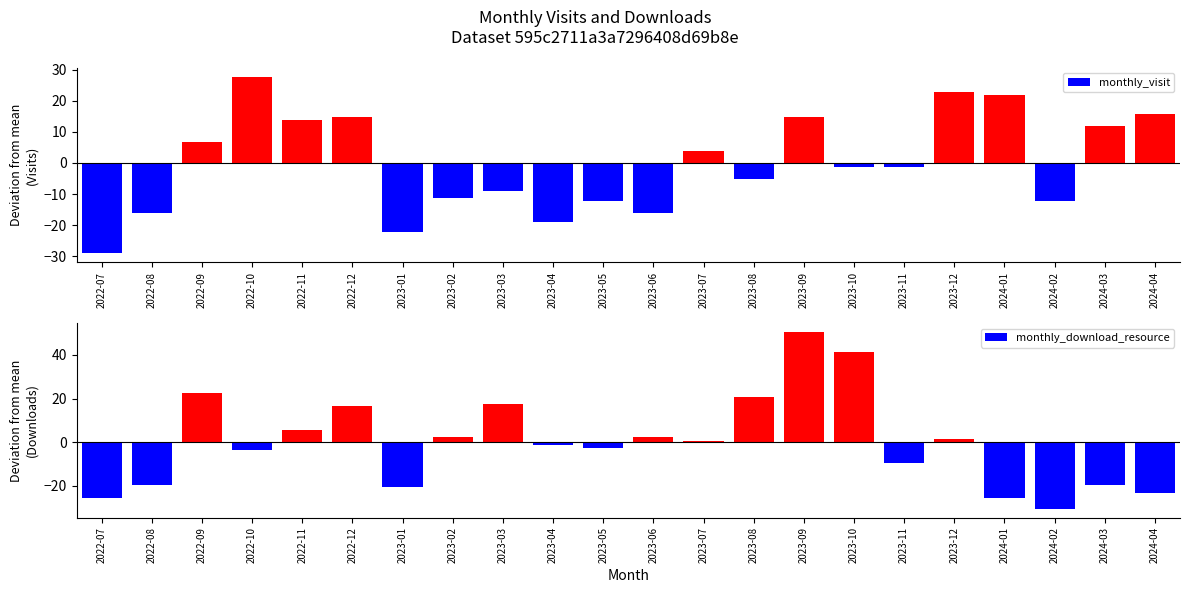

How many data points in monthly_visit are above 46?

10